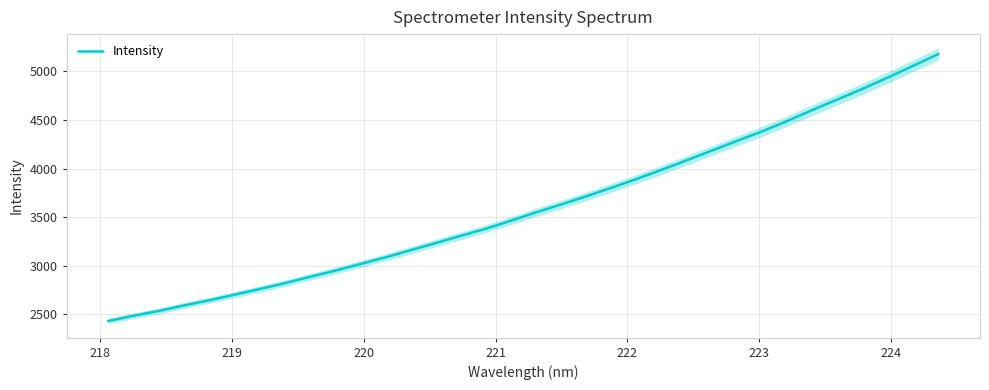

What is the maximum value for Intensity?

5179.7